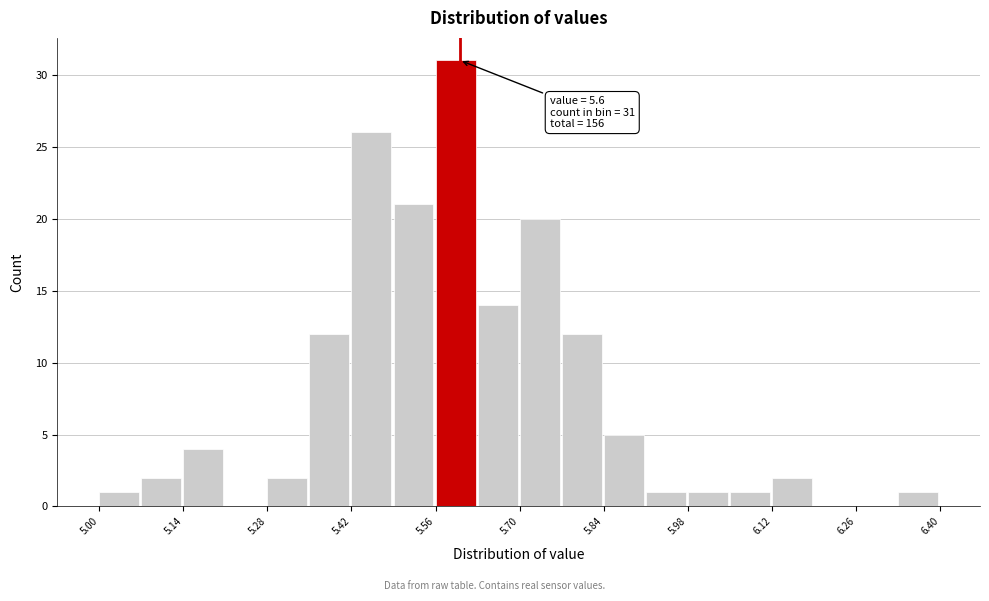

Around what value on the x-axis is the tallest bar? Give the approximate position of its centre, as read against the axis.

5.60